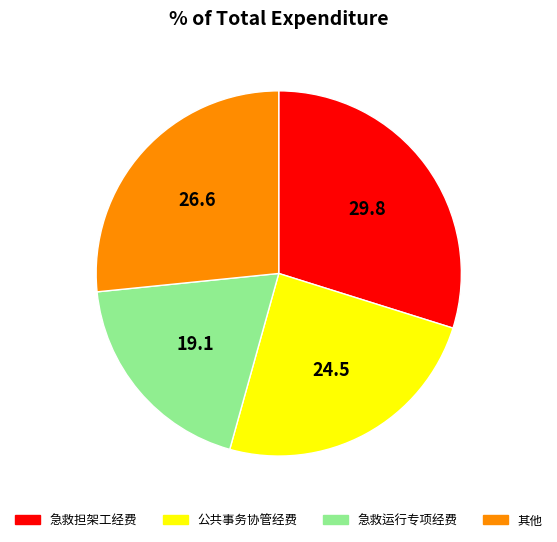

Do 公共事务协管经费 and 急救担架工经费 together represent more than half of the pie?

Yes